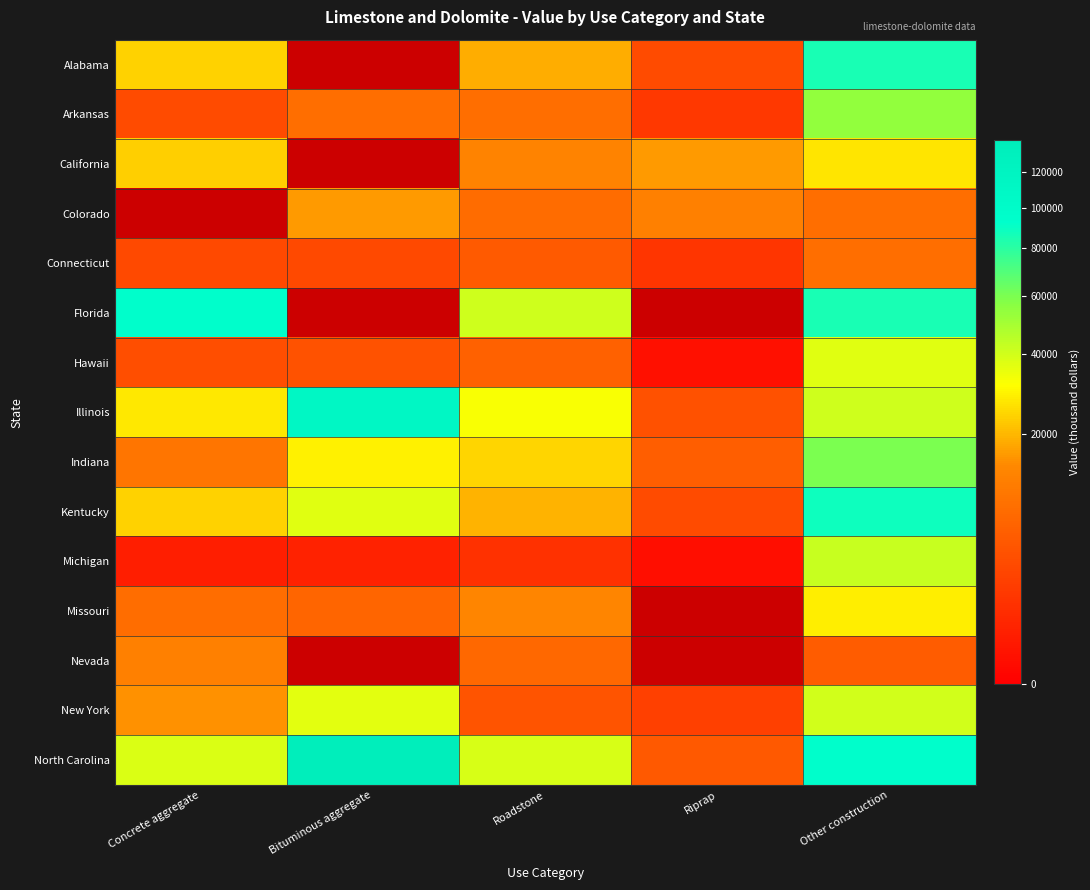

What is the difference between the maximum and minimum values in the Kentucky series?

84840.0